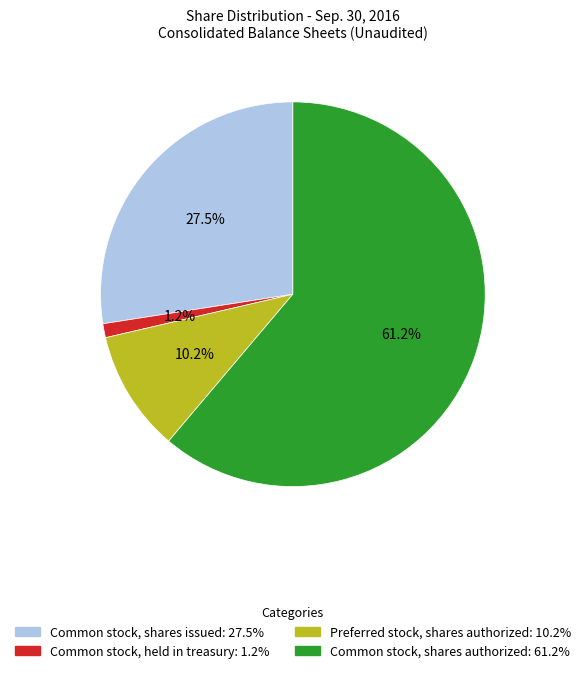

Is it true that Common stock, shares authorized is 61% of the pie?

True